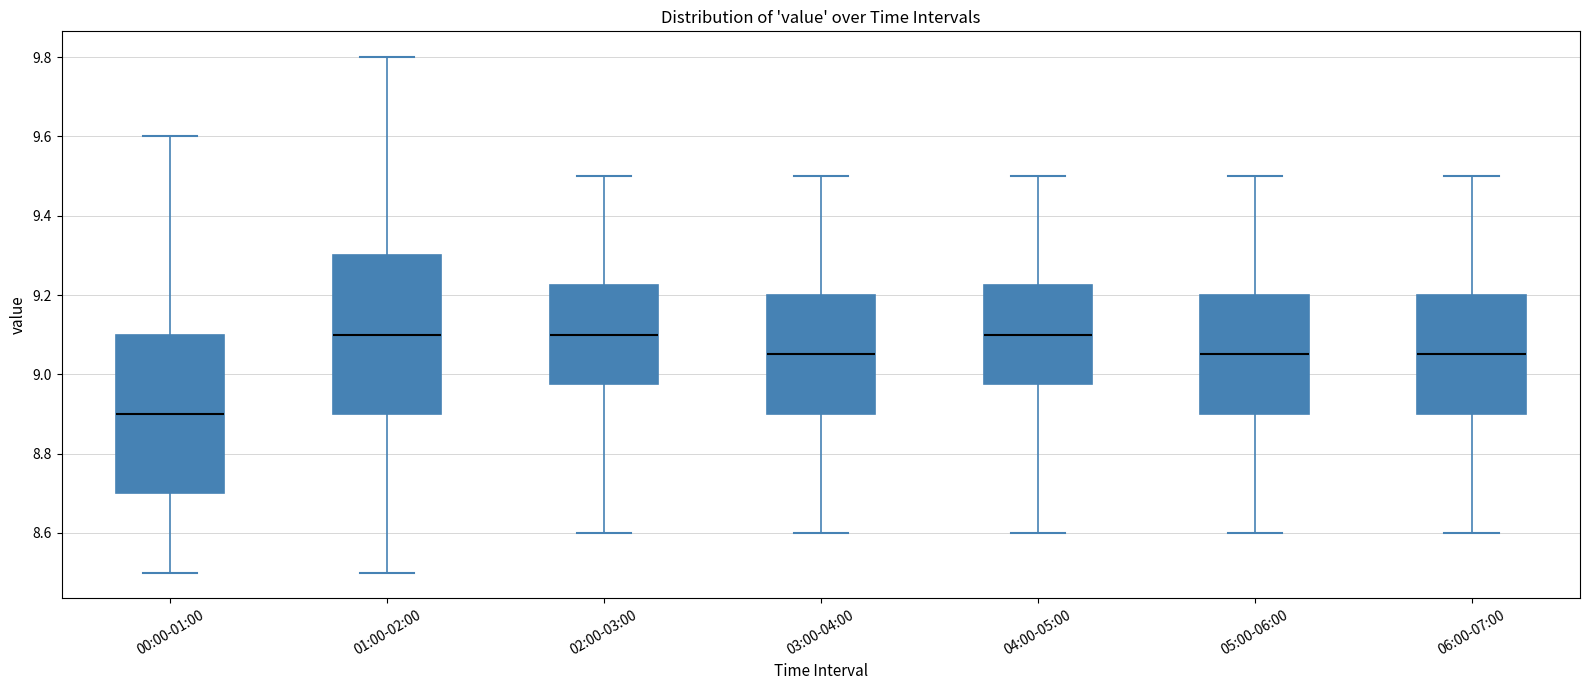

Where does the upper whisker of the box for 05:00-06:00 end on the y-axis? The values are not printed on the chart, so give them approximately, as read against the axis.

9.50